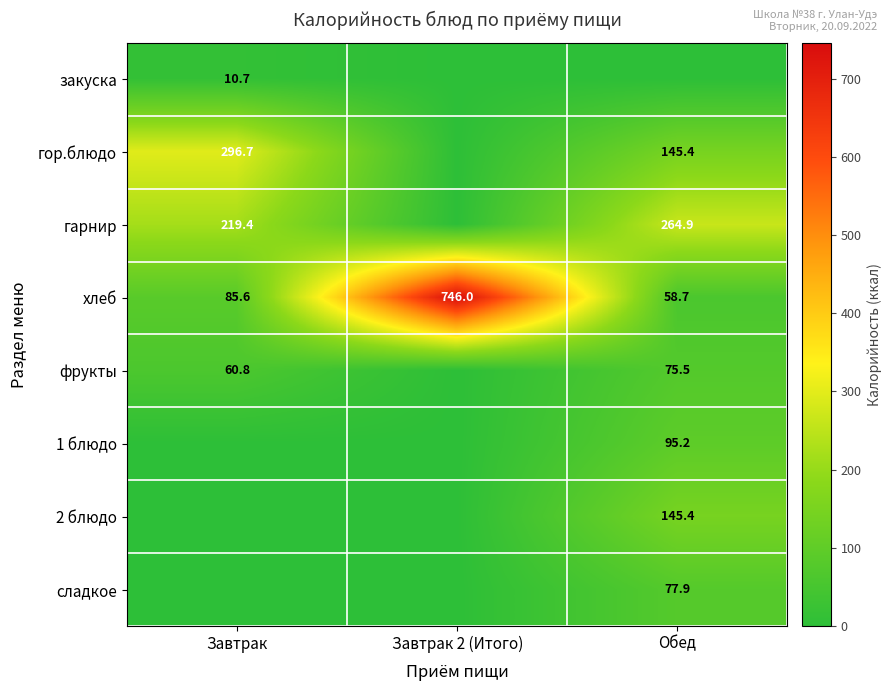

Count the number of data series in this chart.

8